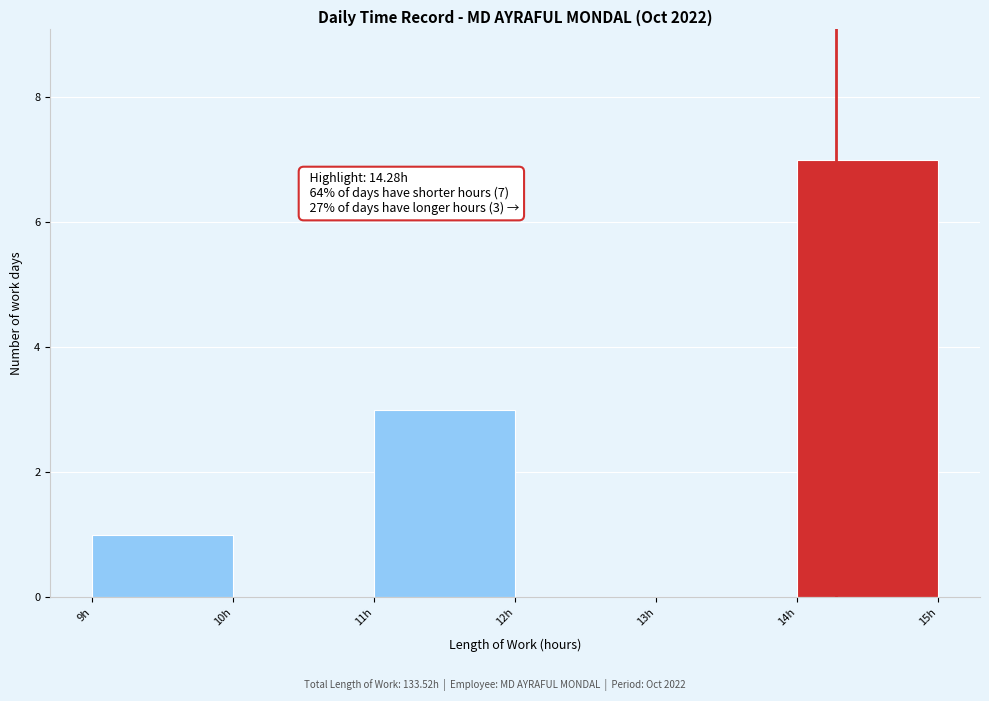

Which range on the x-axis has the tallest bar?

14 to 15